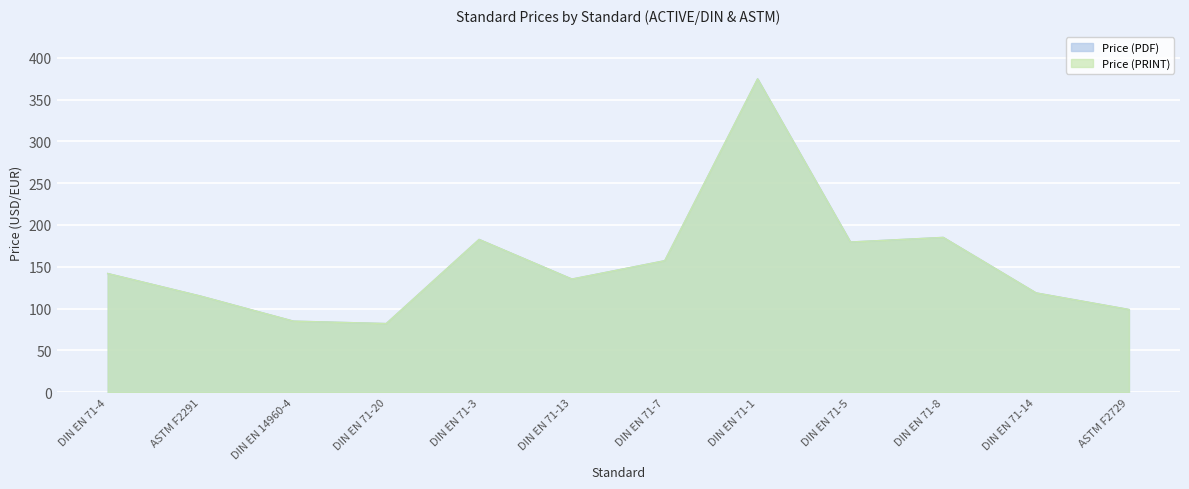

True or false: Price (PRINT) has a value of 135.7 at DIN EN 71-20.

False